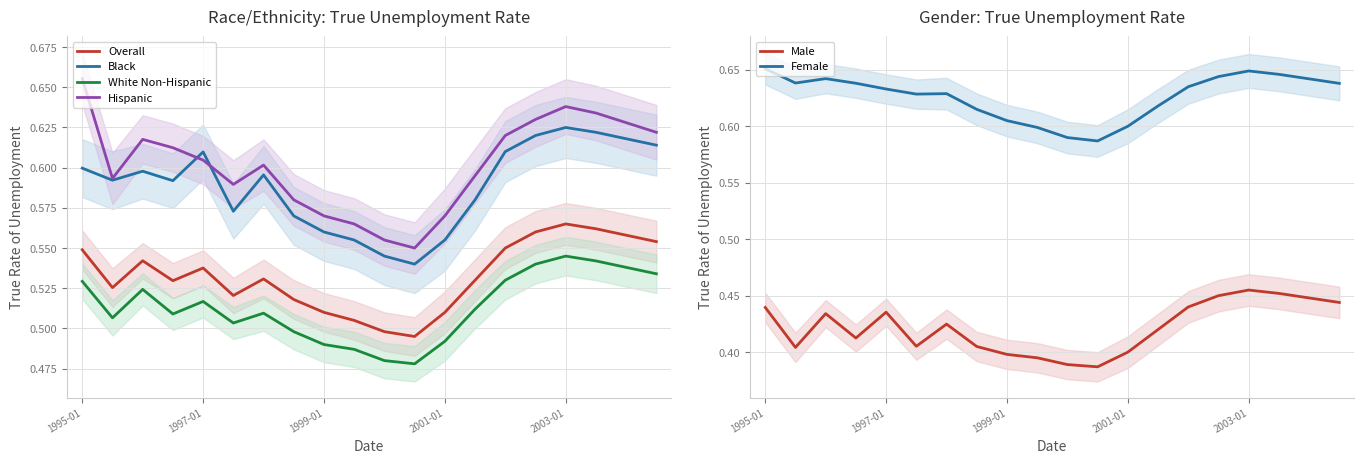

How many lines are shown in the chart?

6